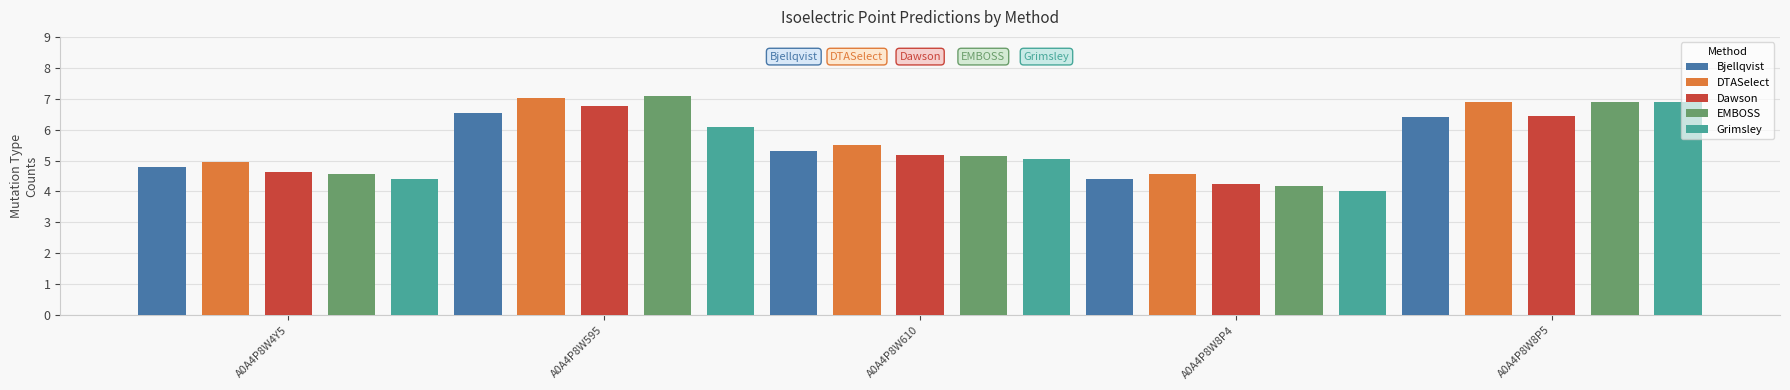

What is the difference between the second highest and minimum values in the EMBOSS series?

2.7